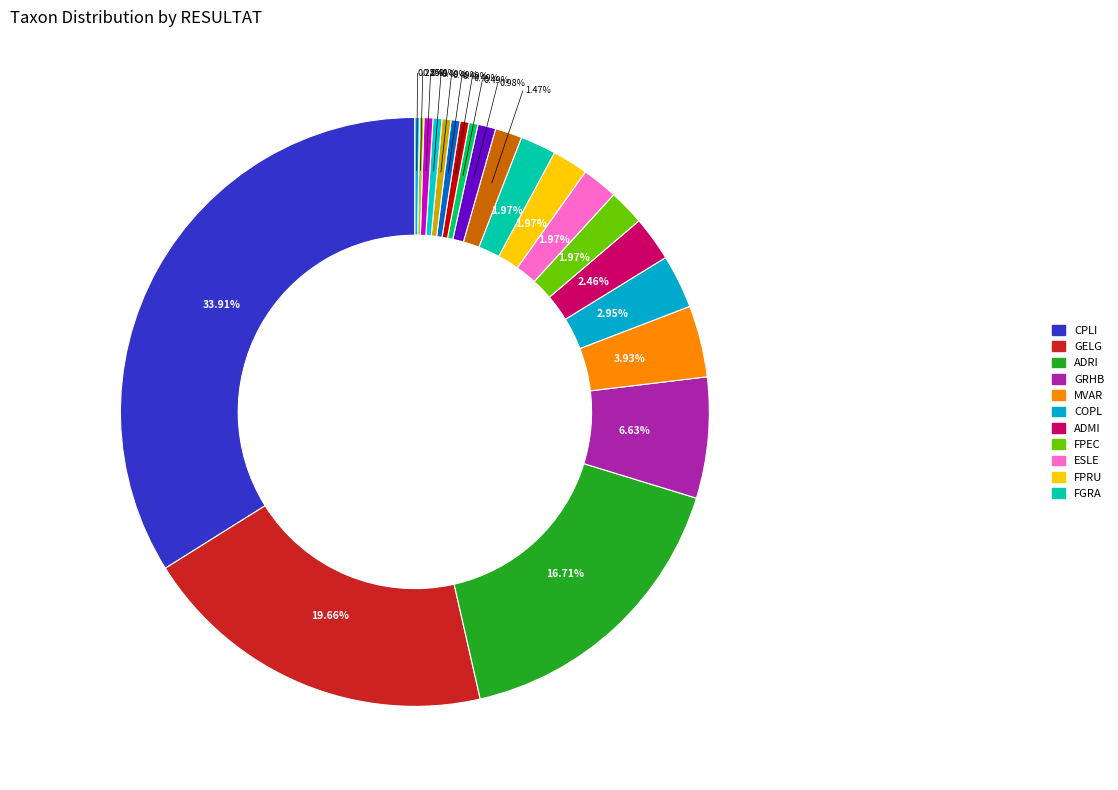

To the nearest percent, what is the average slice percentage?

5%